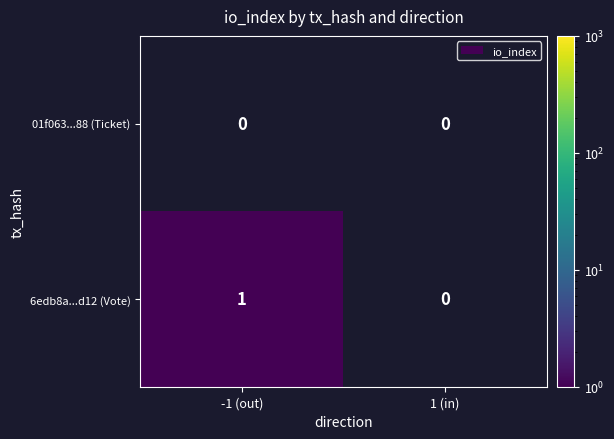

At which label does 6edb8a...d12 (Vote) reach its peak?

-1 (out)